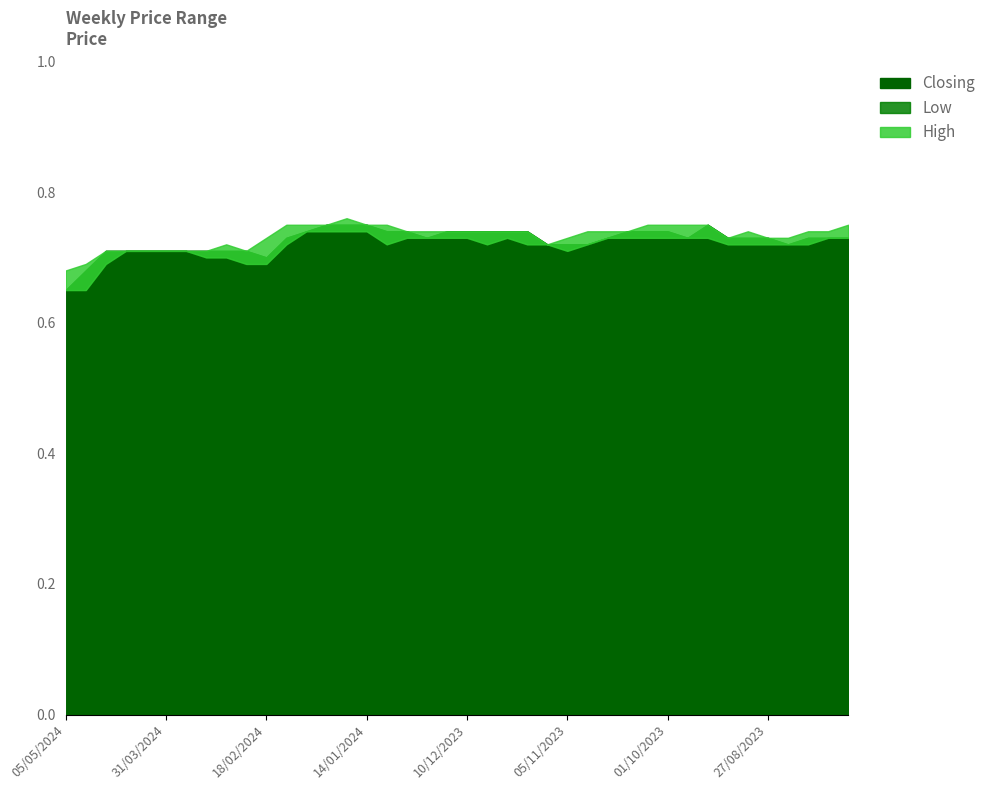

True or false: Low and High cross at least once.

False